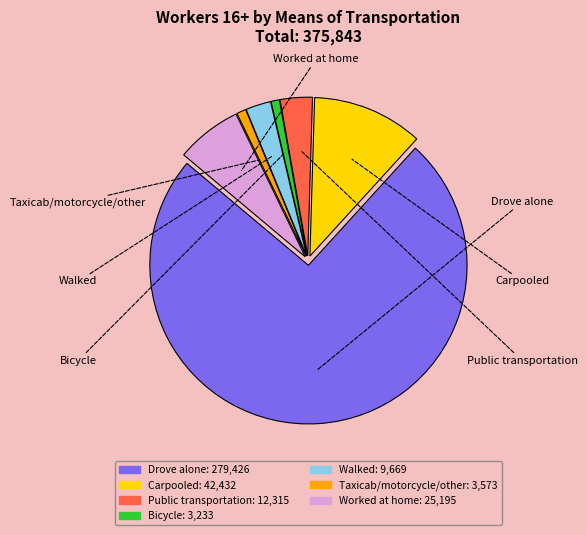

To the nearest percent, what is the average slice percentage?

14%